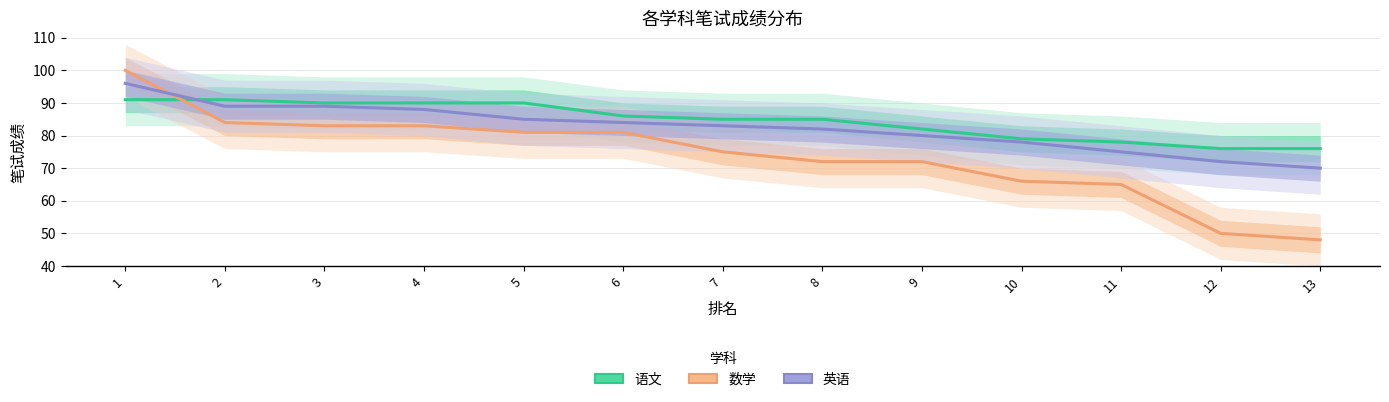

What is the value of the 数学 point at the 1st from the left?

100